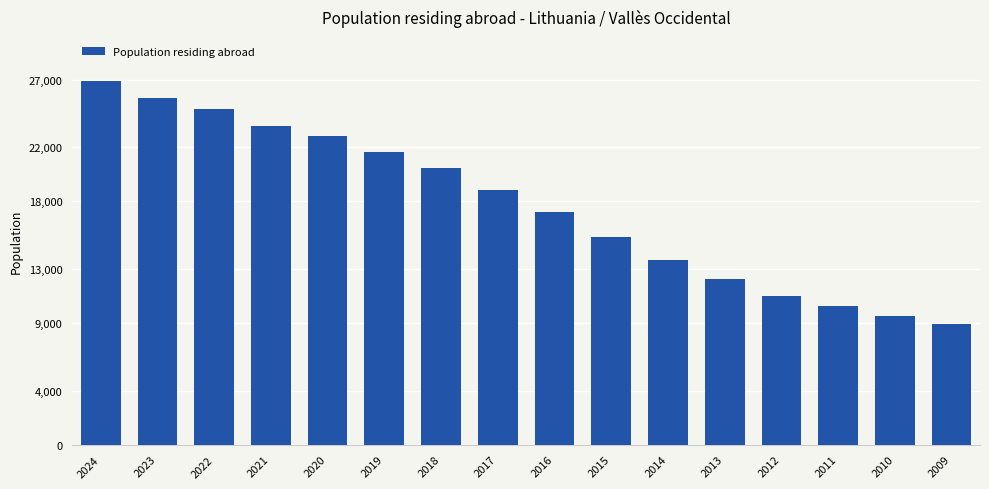

True or false: the data shows 10235 at 2011.

True